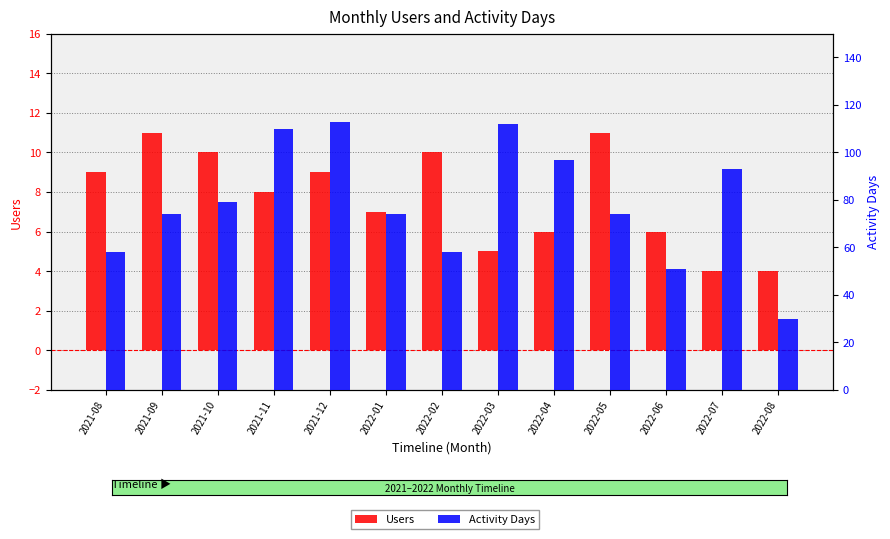

Rank the series by their average value, from highest to lowest.

Activity Days, Users